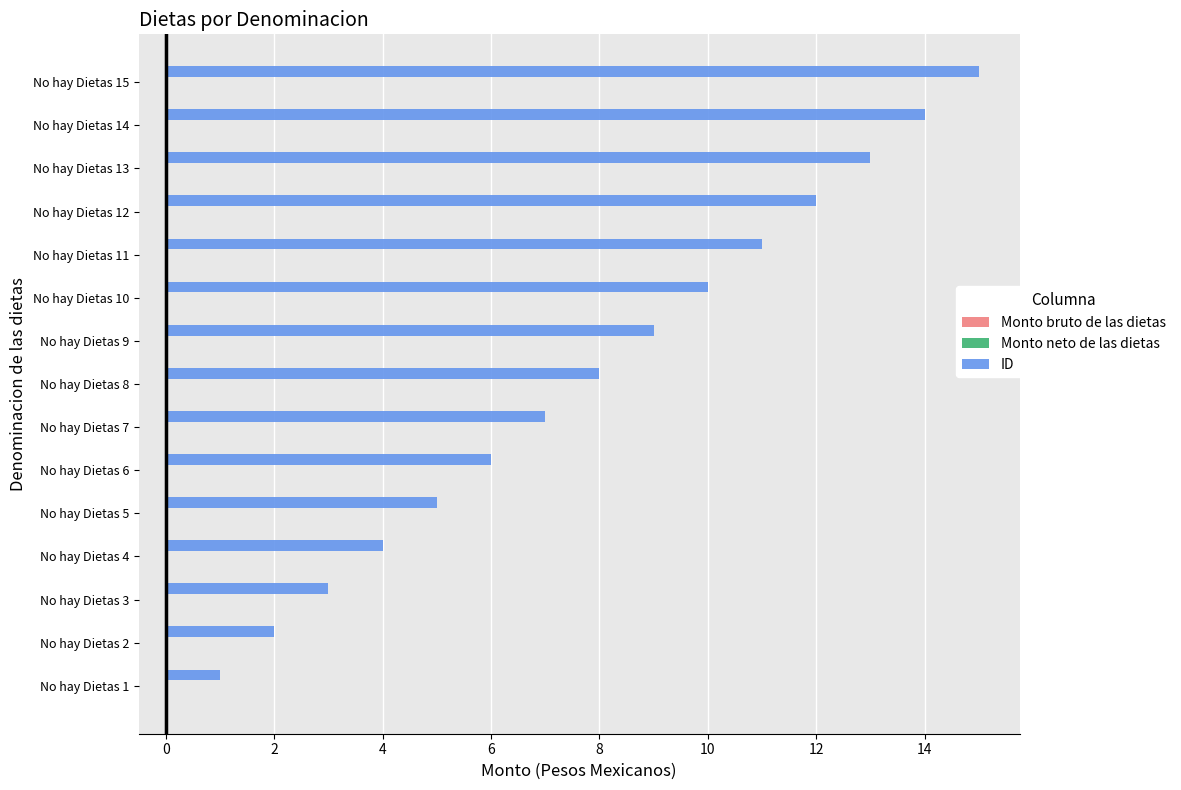

List the labels in order of value, smallest first.

No hay Dietas 1, No hay Dietas 2, No hay Dietas 3, No hay Dietas 4, No hay Dietas 5, No hay Dietas 6, No hay Dietas 7, No hay Dietas 8, No hay Dietas 9, No hay Dietas 10, No hay Dietas 11, No hay Dietas 12, No hay Dietas 13, No hay Dietas 14, No hay Dietas 15